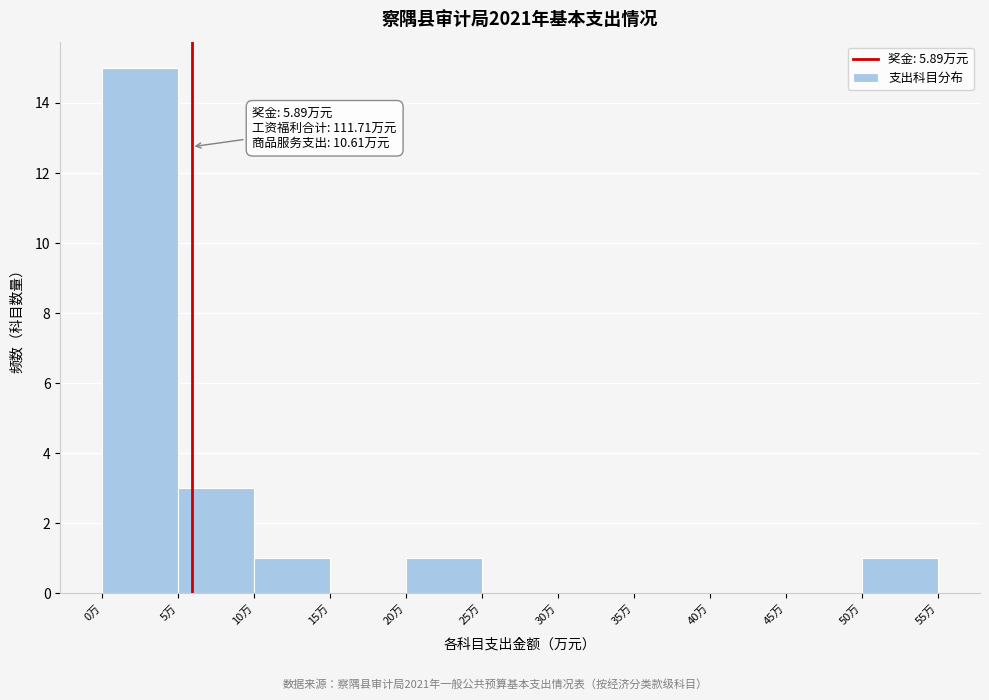

Which range on the x-axis has the tallest bar?

0 to 5